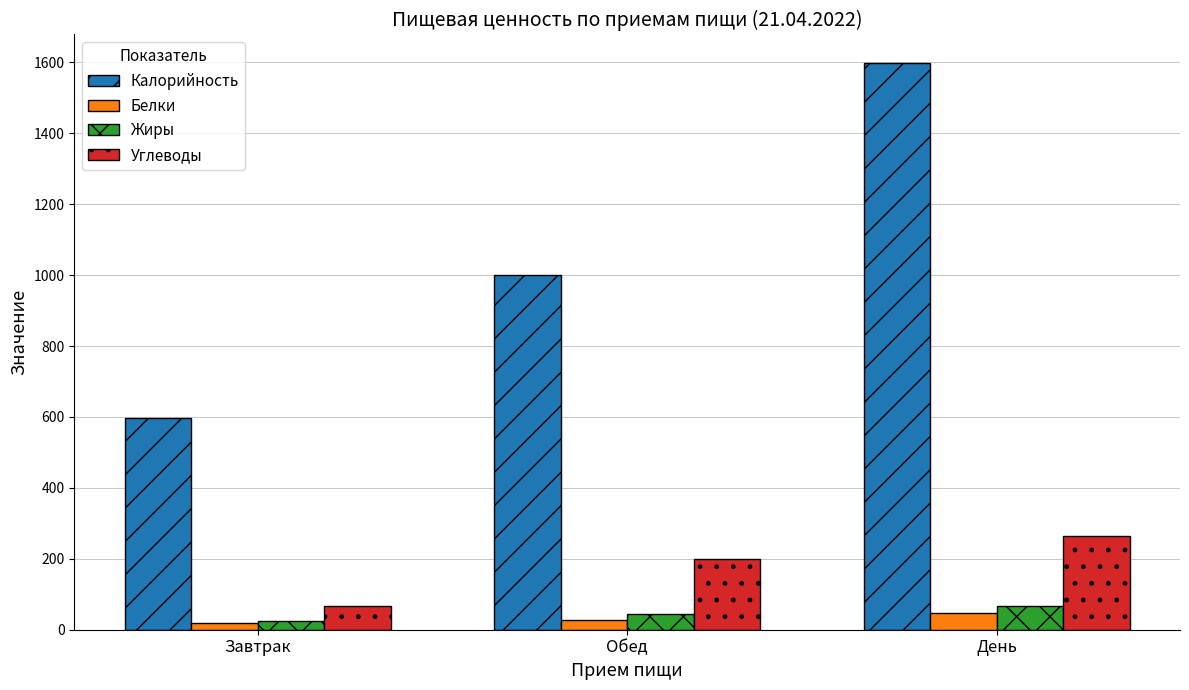

How many data points in Жиры are above 43?

2